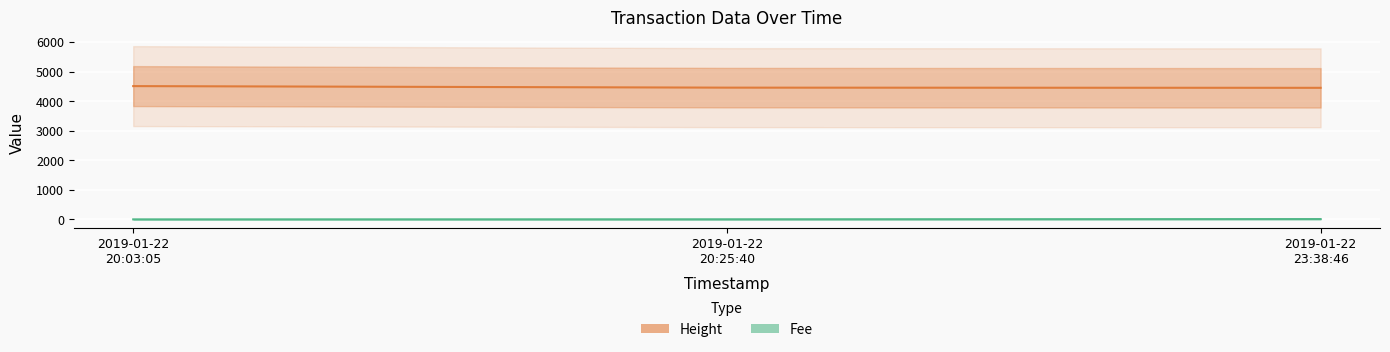

At which label does Fee reach its minimum?

2019-01-22 20:03:05